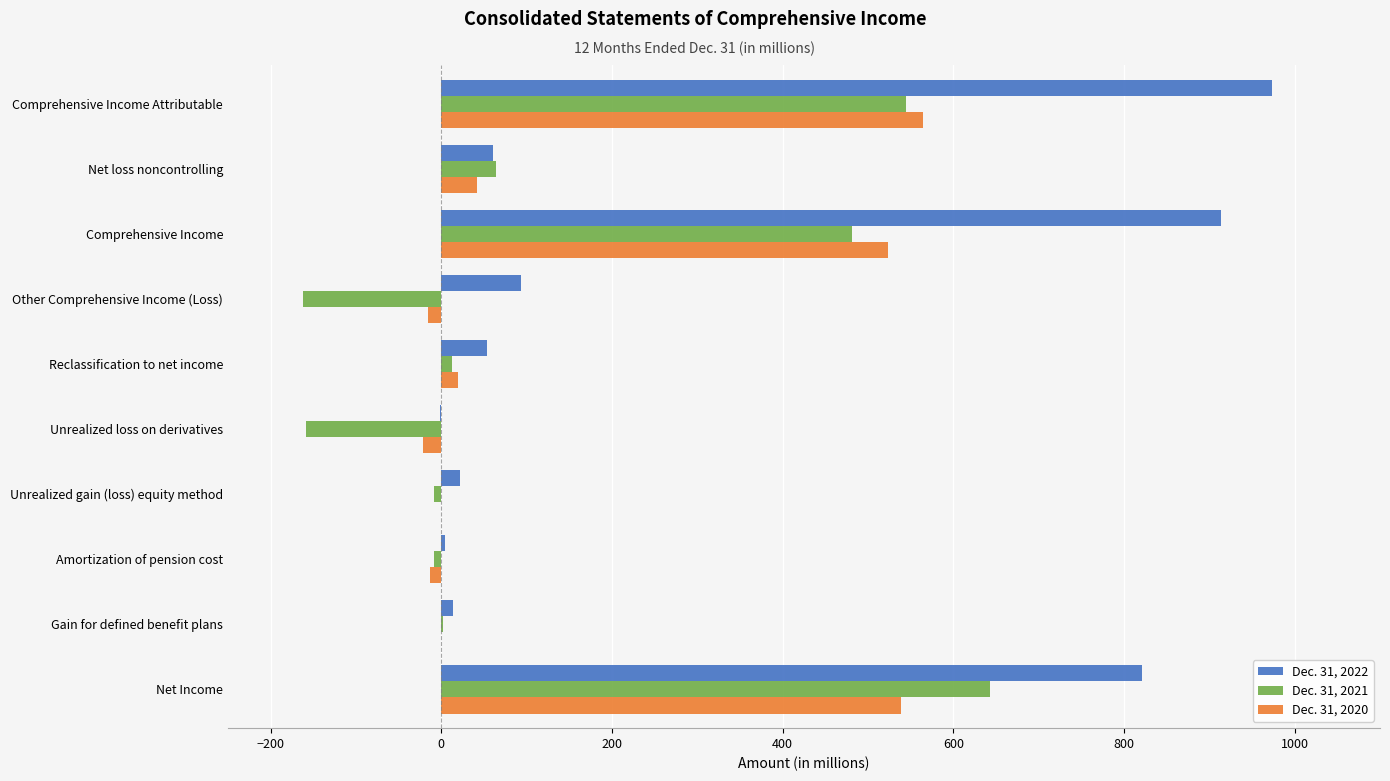

What is the greatest value displayed?

974